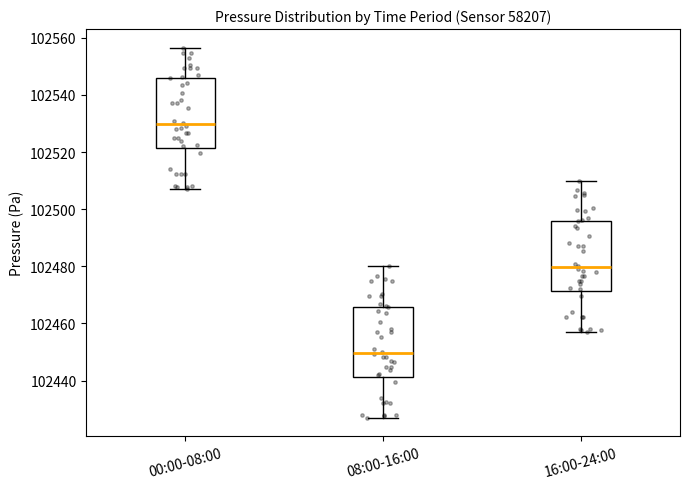

Reading left to right, transcribe this box plot: for each box, give where its median line is, the range the box spans, and where its two whiskers end, as read against the y-axis. The values are not printed on the chart, so give them approximately, as read against the axis.

00:00-08:00: median 102530, box 102522 to 102546, whiskers 102506 to 102556
08:00-16:00: median 102450, box 102442 to 102466, whiskers 102426 to 102480
16:00-24:00: median 102480, box 102472 to 102496, whiskers 102456 to 102510